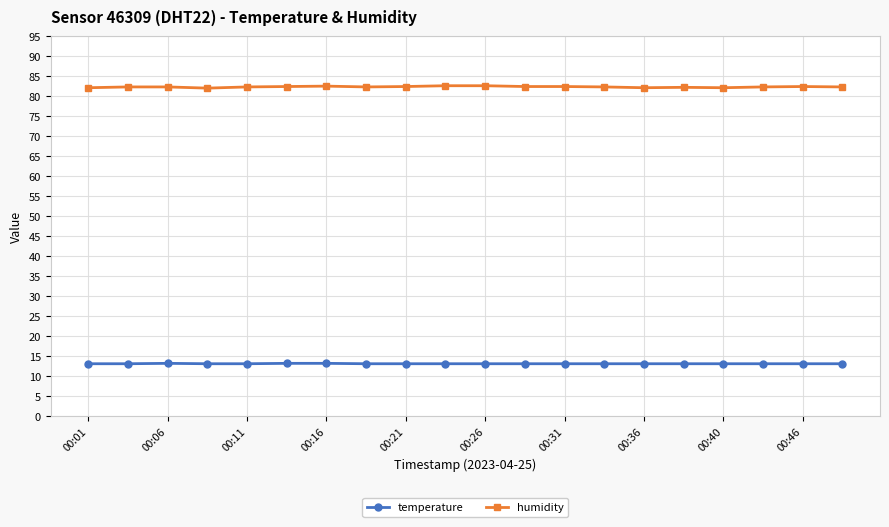

True or false: humidity and temperature intersect in this chart.

False